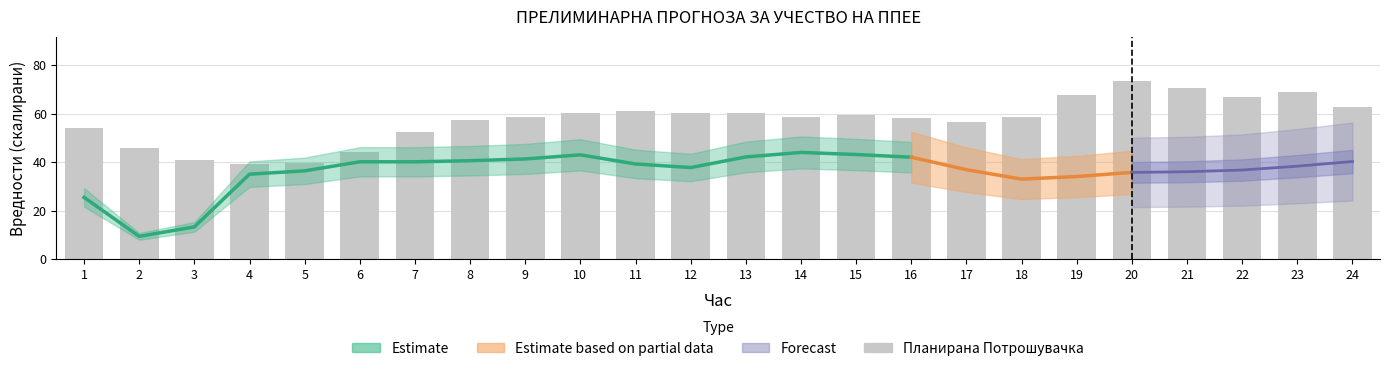

Rank the categories by value from lowest to highest.

4, 5, 3, 6, 2, 7, 1, 17, 8, 16, 14, 18, 9, 15, 10, 13, 12, 11, 24, 22, 19, 23, 21, 20